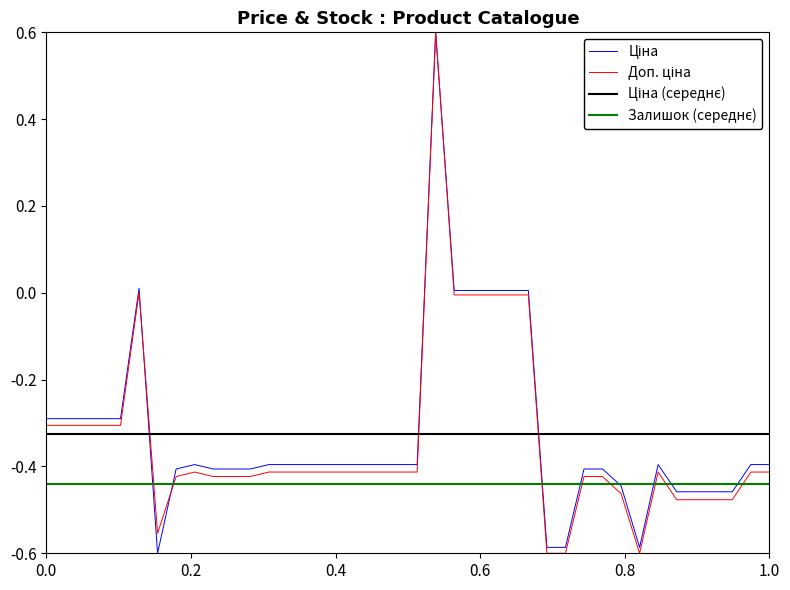

List the series in order of their peak value, highest first.

Ціна, Доп. ціна, Ціна (середнє), Залишок (середнє)